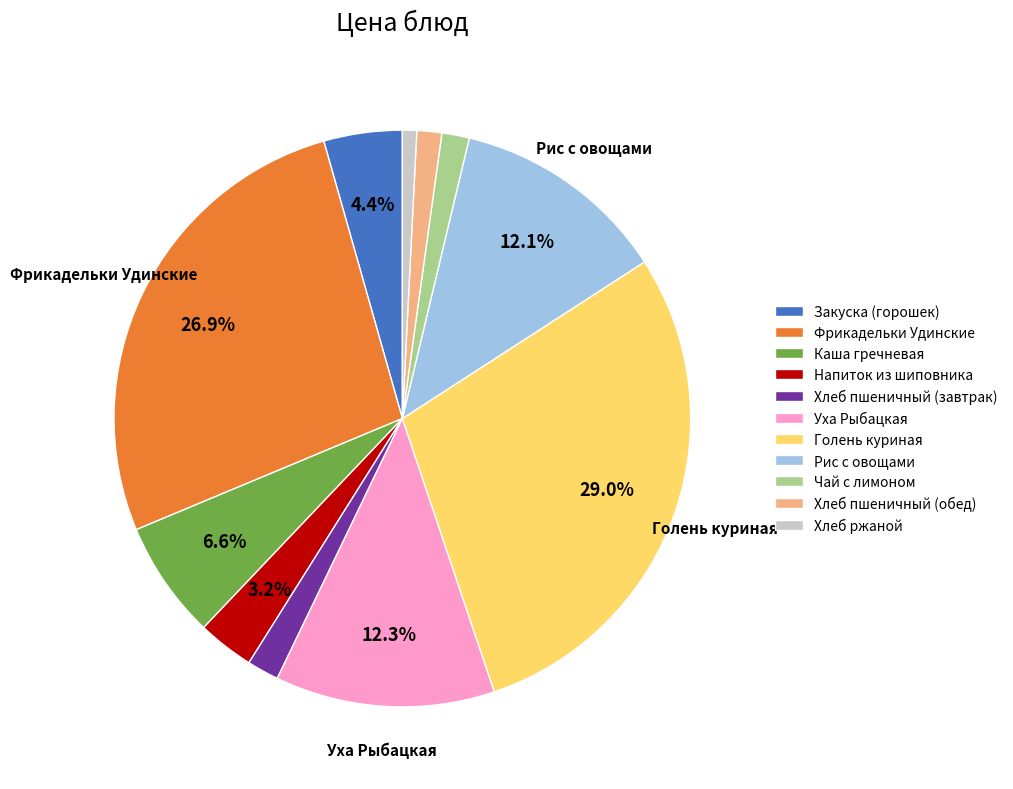

Do Фрикадельки Удинские and Голень куриная together represent more than half of the pie?

Yes